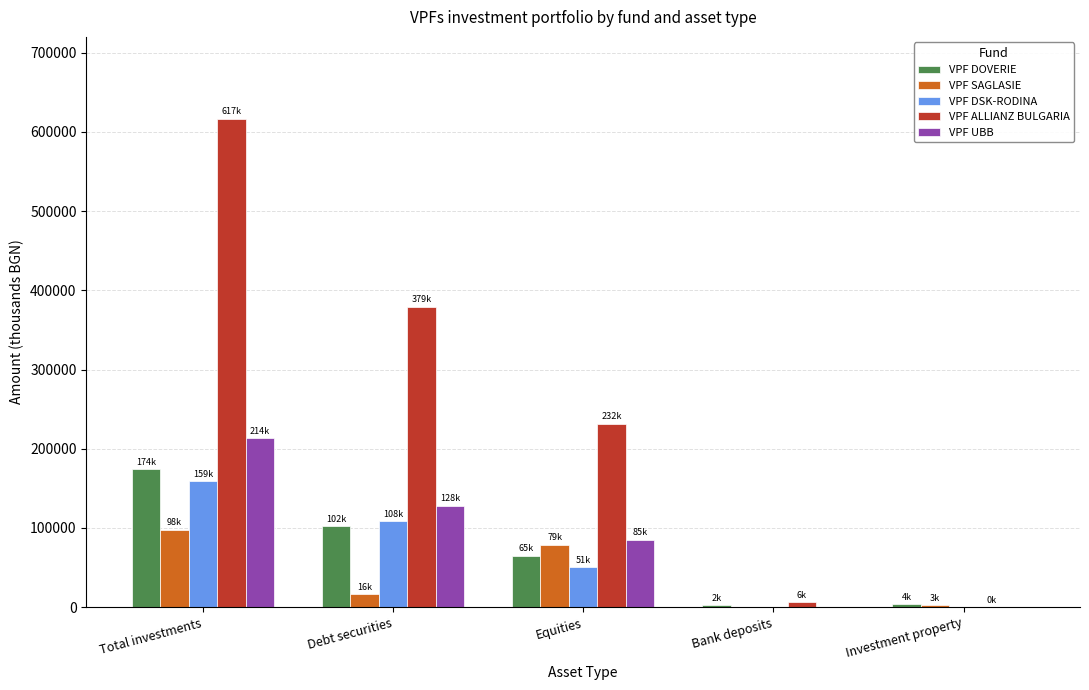

Which series has the largest total across all categories?

VPF ALLIANZ BULGARIA